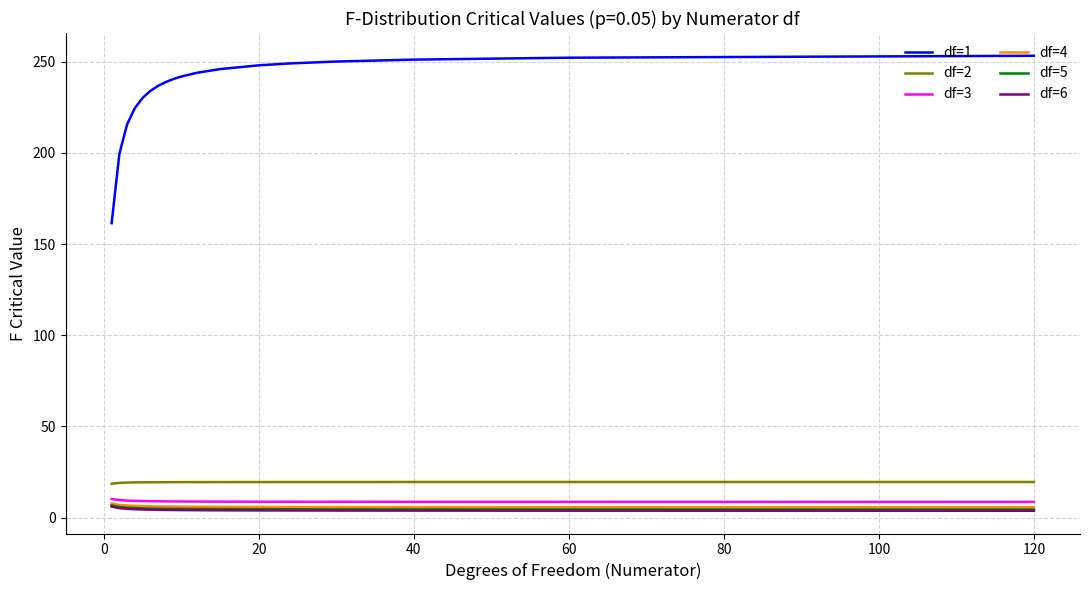

What is the lowest value of the df=2 series?

18.5